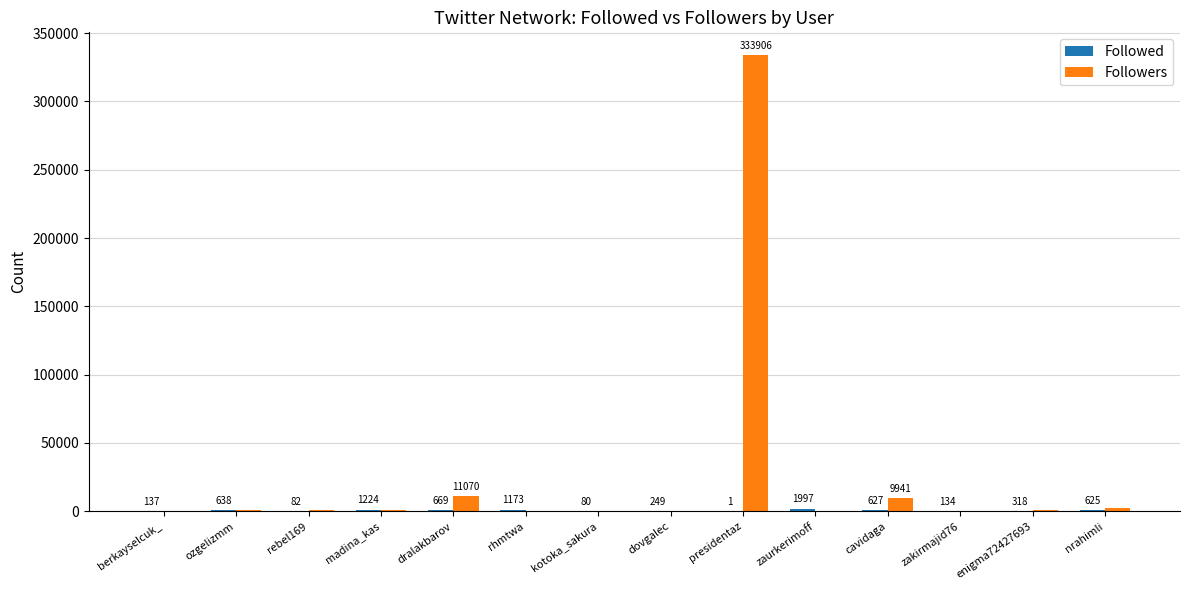

Which series has the largest total across all categories?

Followers